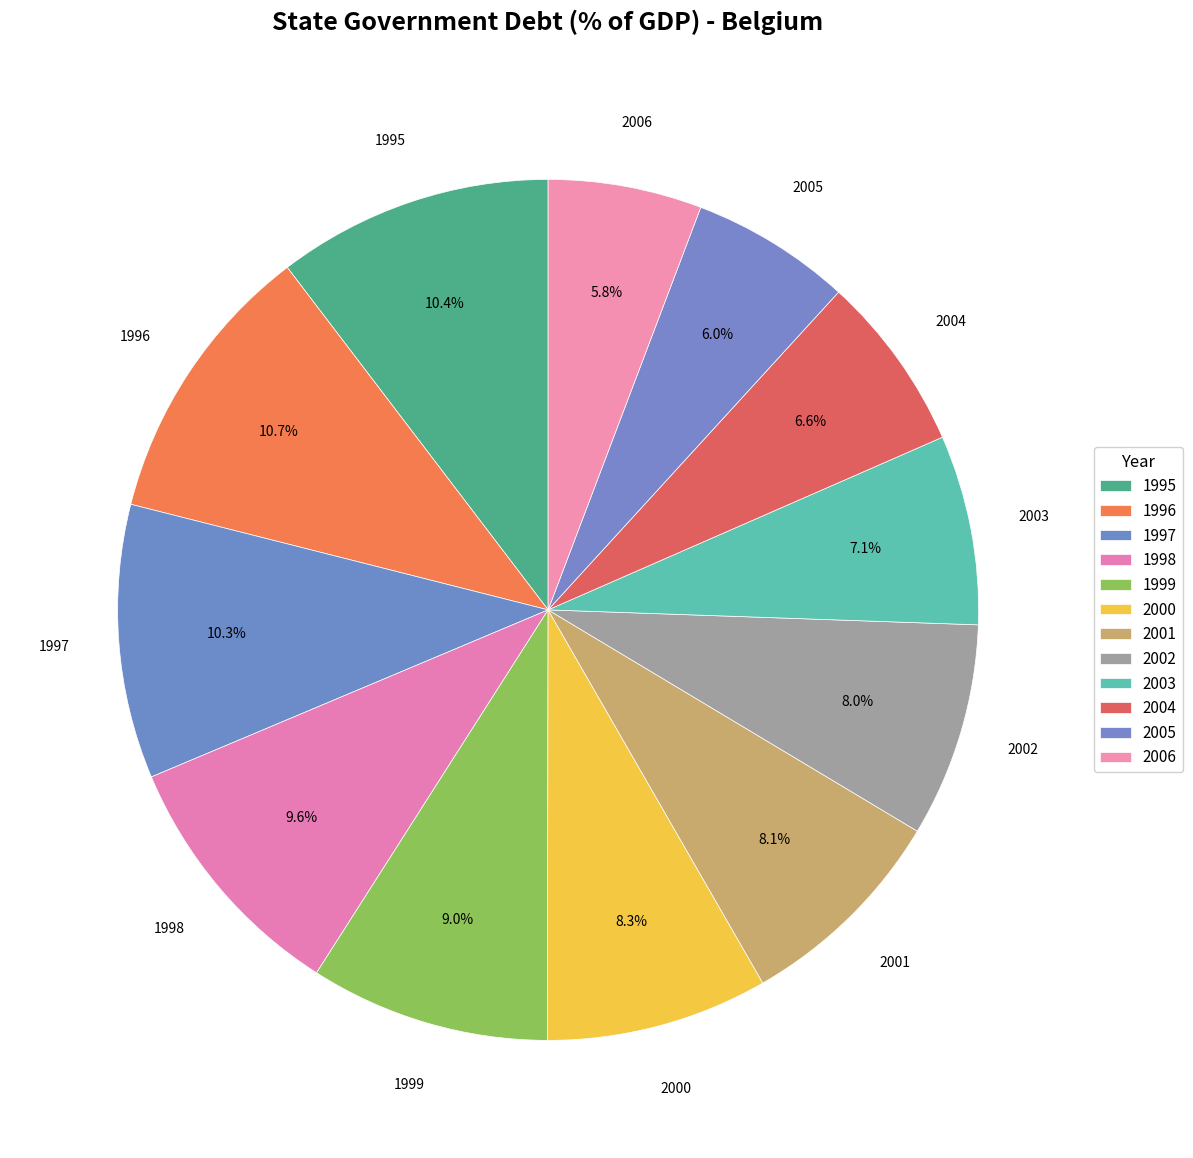

How many slices are in this pie chart?

12